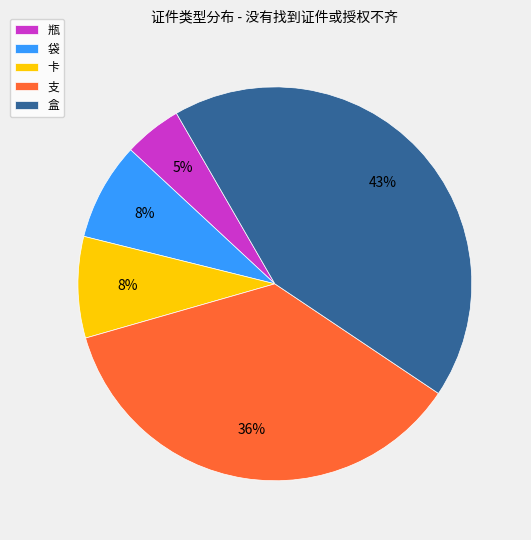

Is it true that 袋 is 20% of the pie?

False